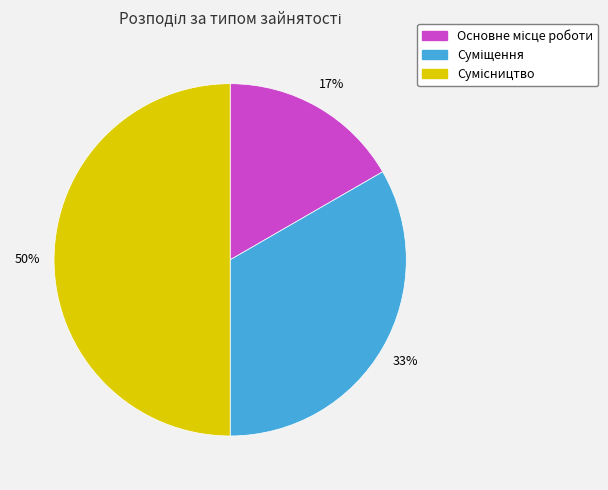

To the nearest percent, what is the difference between the largest and smallest slice percentages?

33%